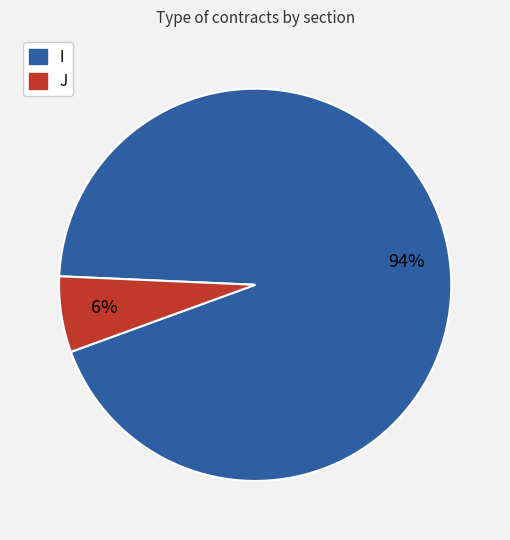

To the nearest percent, what is the combined percentage of J and I?

100%